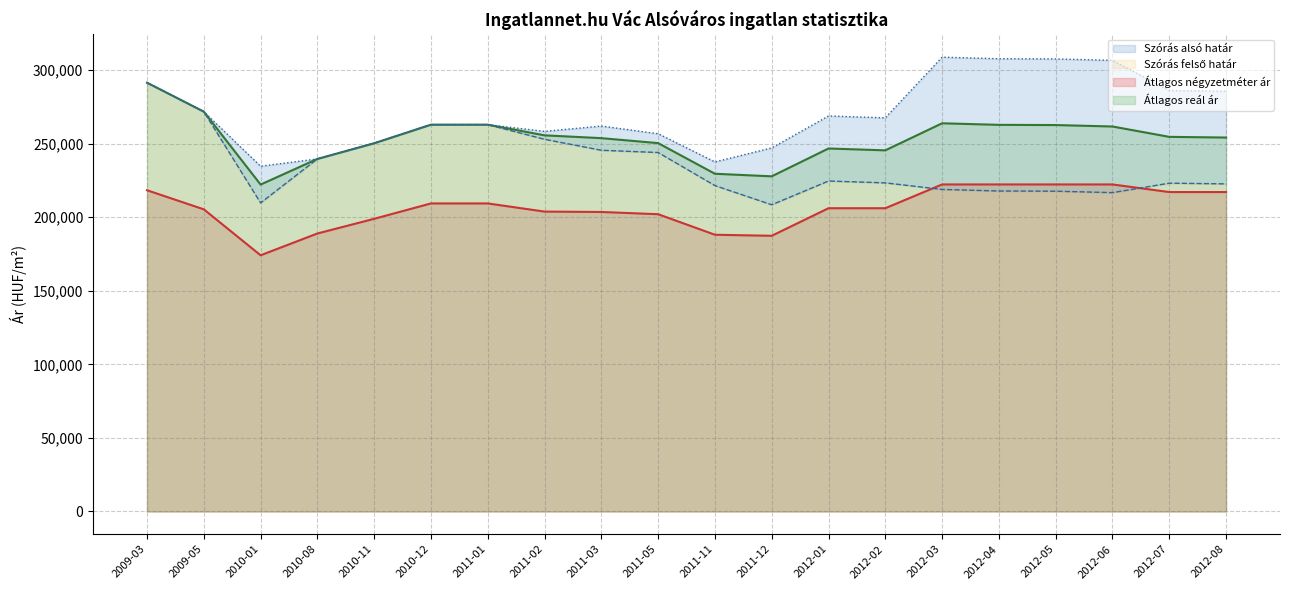

How many values in the Átlagos négyzetméter ár series exceed 206045?

9